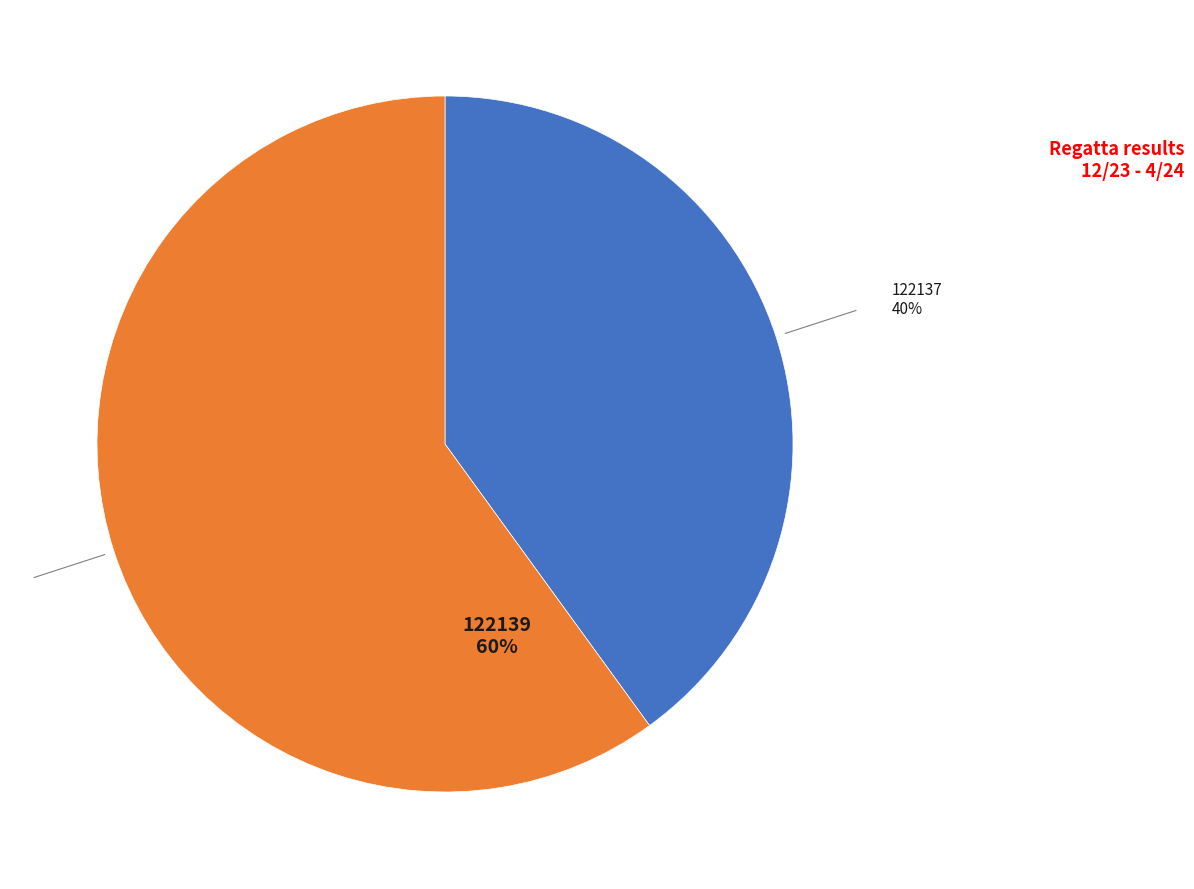

Count the number of slices in the pie.

2